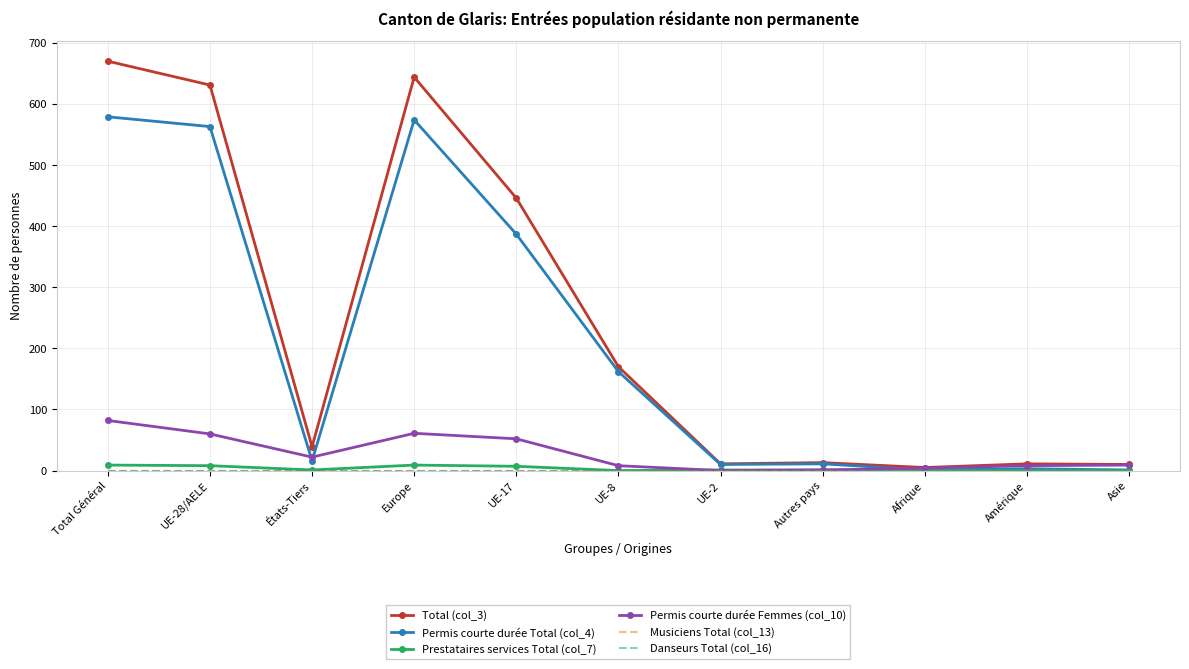

How many interior local valleys does the Total (col_3) series have?

3